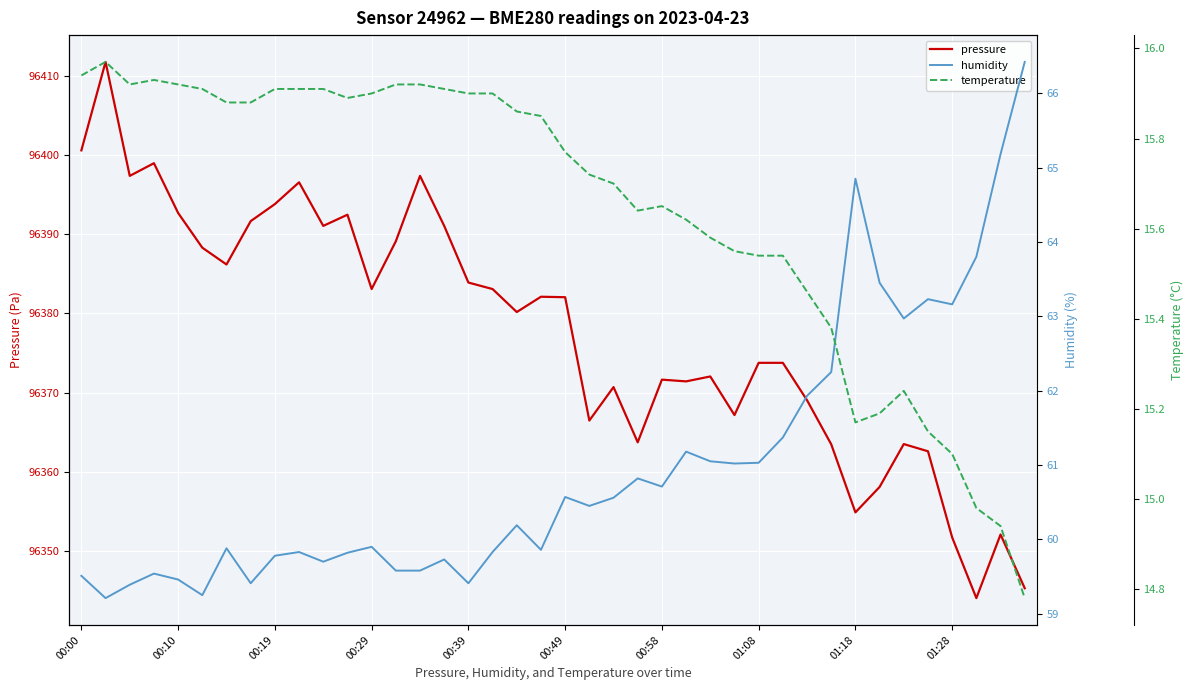

What is the maximum value for pressure?

96411.7